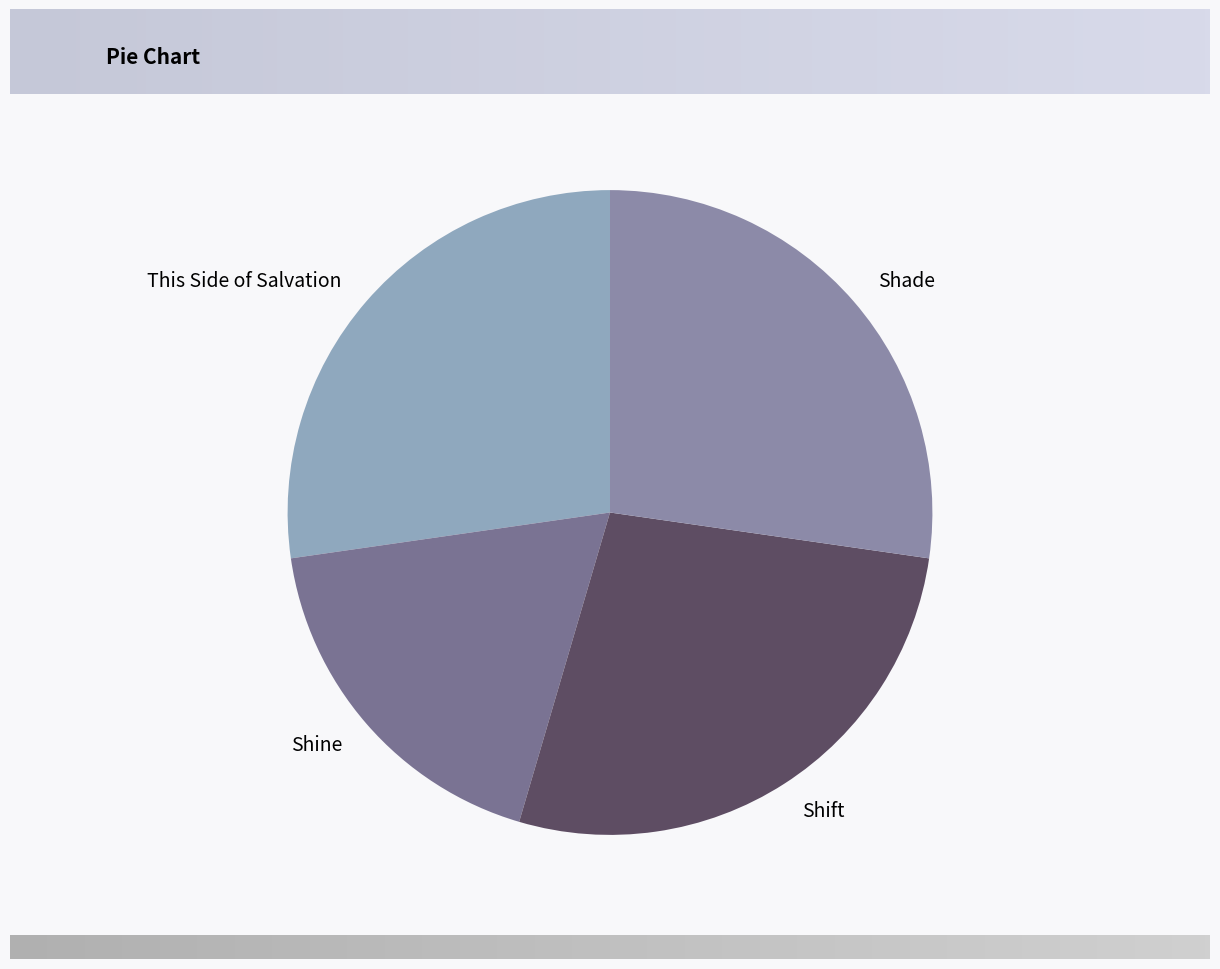

Is the sum of Shine and Shade greater than half?

No